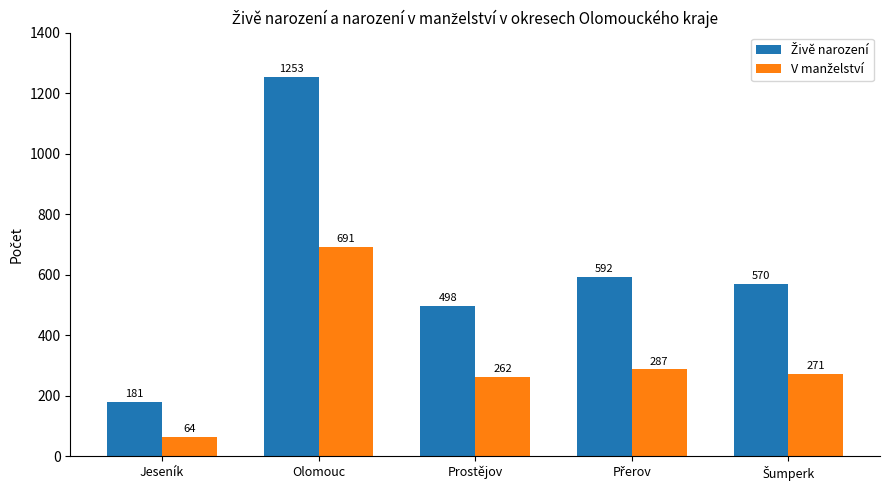

At which category is the sum across all series the highest?

Olomouc